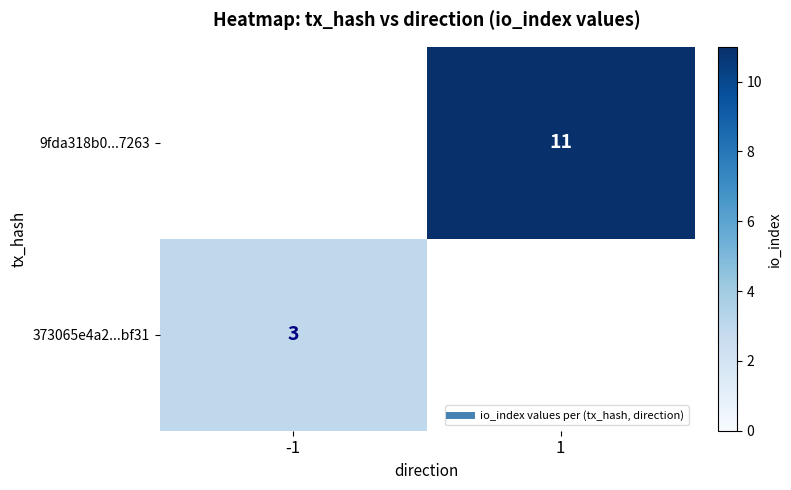

Rank the series by their average value, from lowest to highest.

373065e4a2...bf31, 9fda318b0...7263